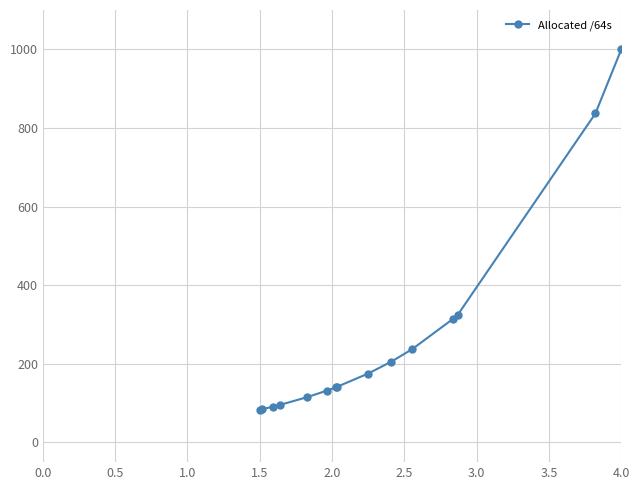

What is the difference between the second highest and minimum values?

753.6